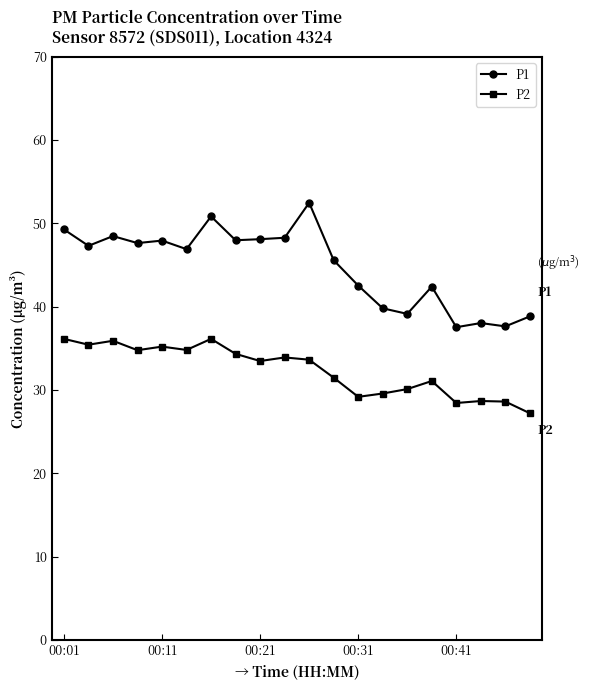

Which series has the widest spread of values?

P1